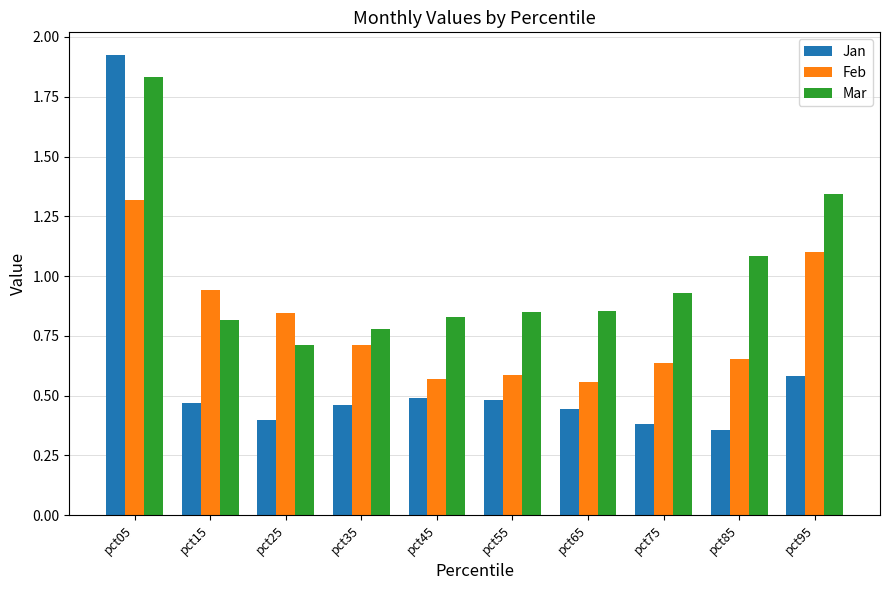

The Jan series shows 1.0 at pct05. True or false?

False